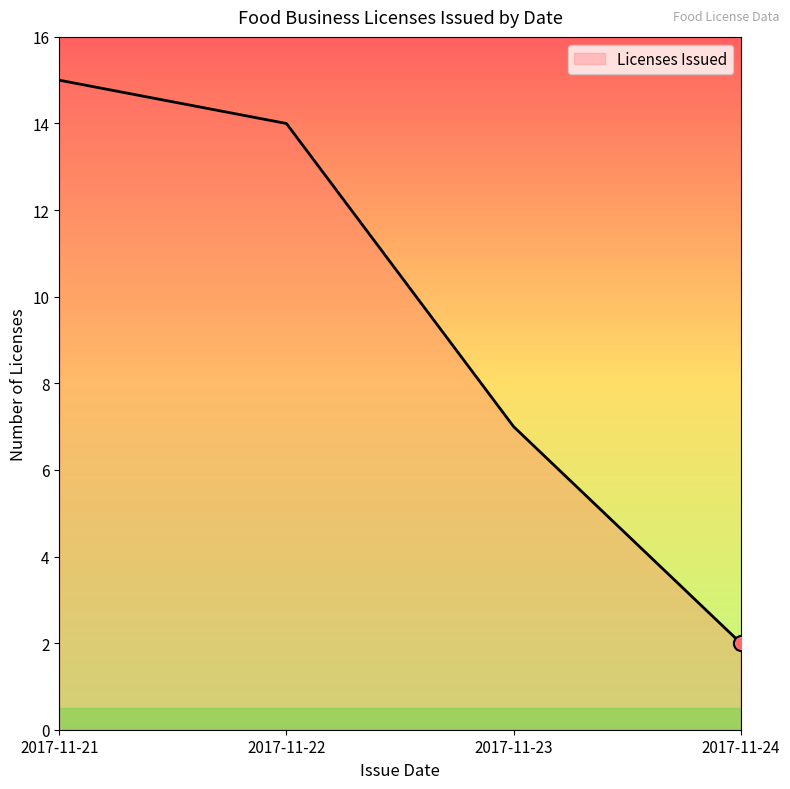

What is the change in value from 2017-11-23 to 2017-11-24?

-5